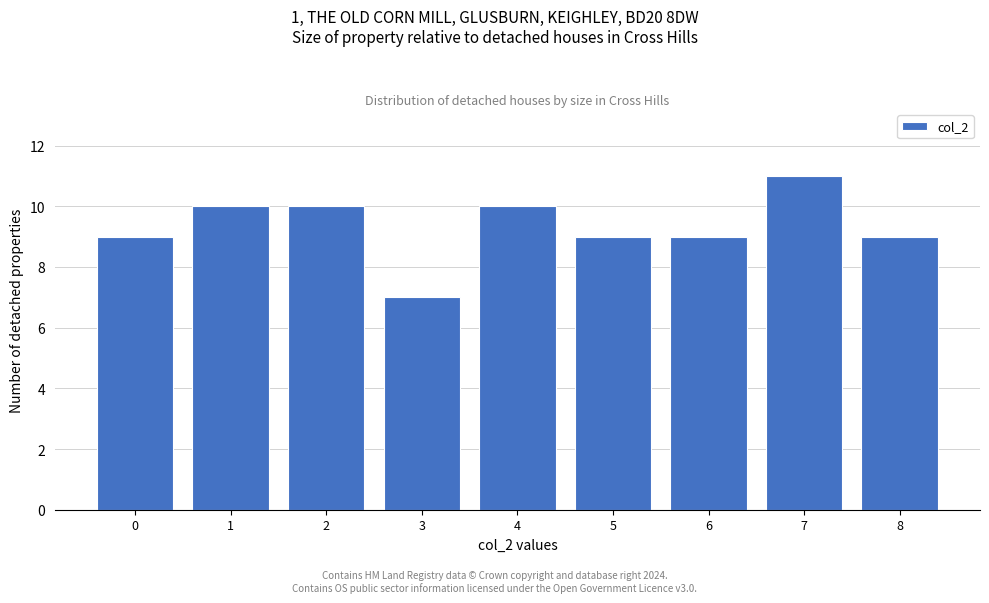

Reading left to right, extract all data points from this chart.

0=9	1=10	2=10	3=7	4=10	5=9	6=9	7=11	8=9